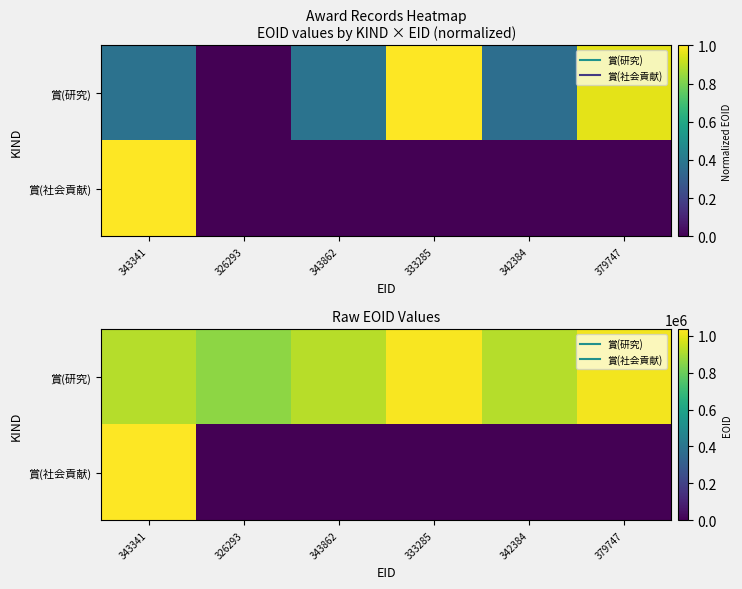

At 342384, list the series in order from smallest to largest.

賞(社会貢献), 賞(研究)